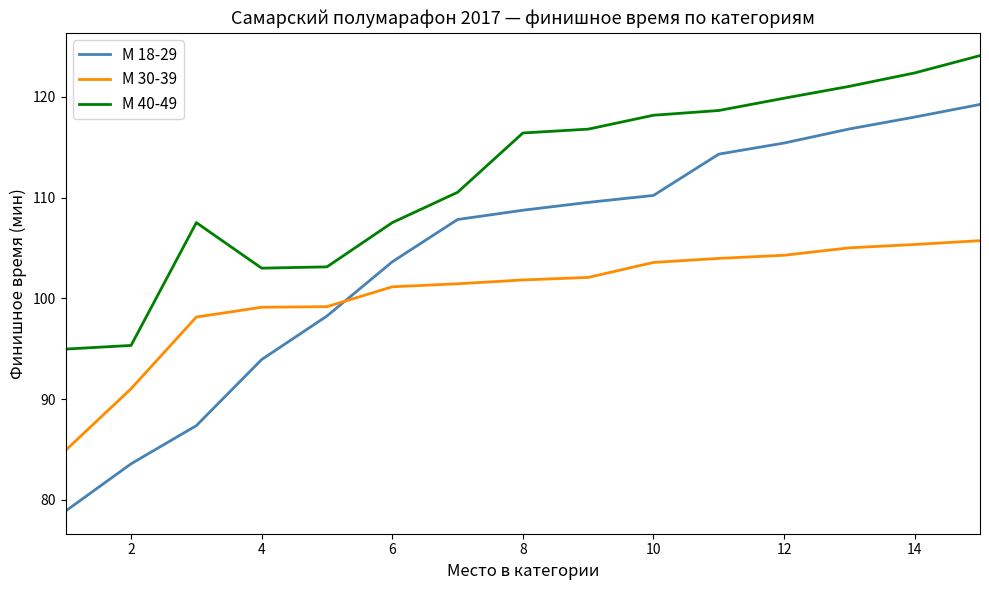

What is the lowest value of the М 30-39 series?

84.9